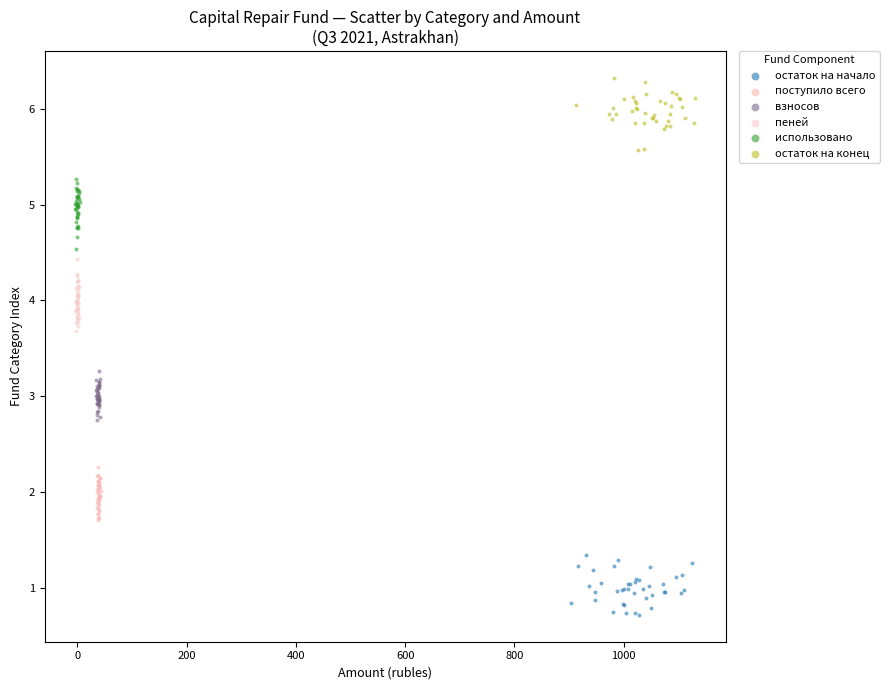

Which series contains the highest Y value?

остаток на конец